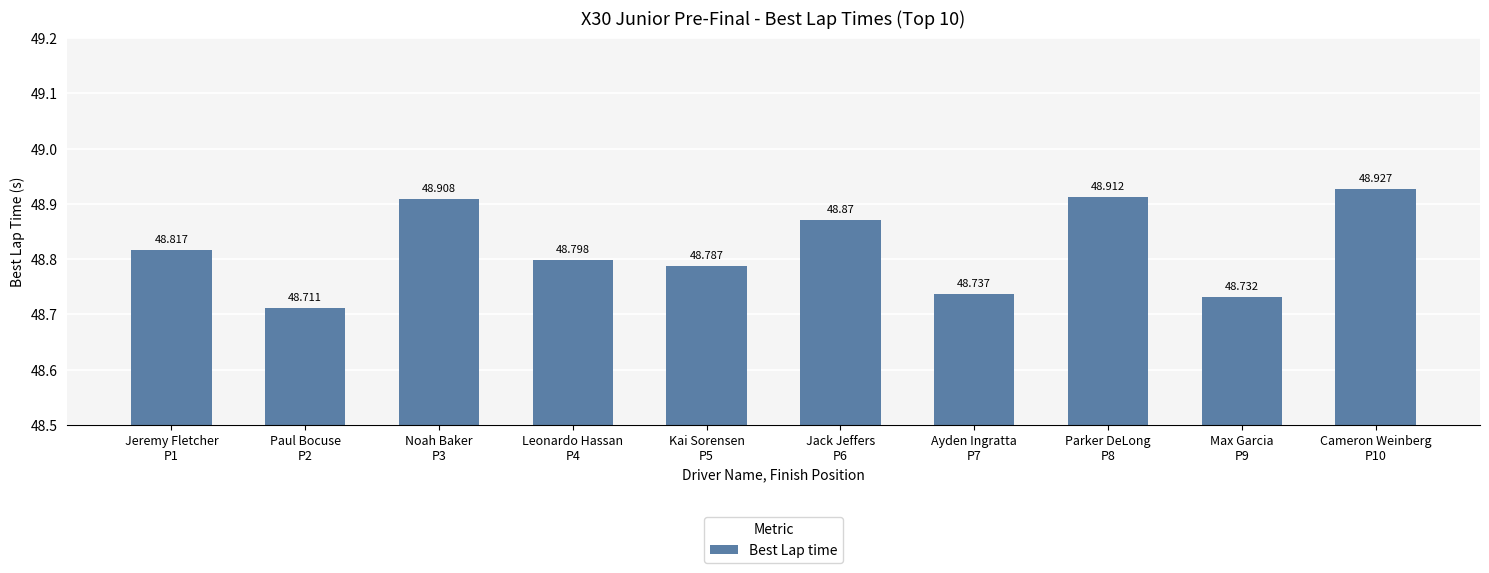

Read the value at Parker DeLong
P8.

48.9